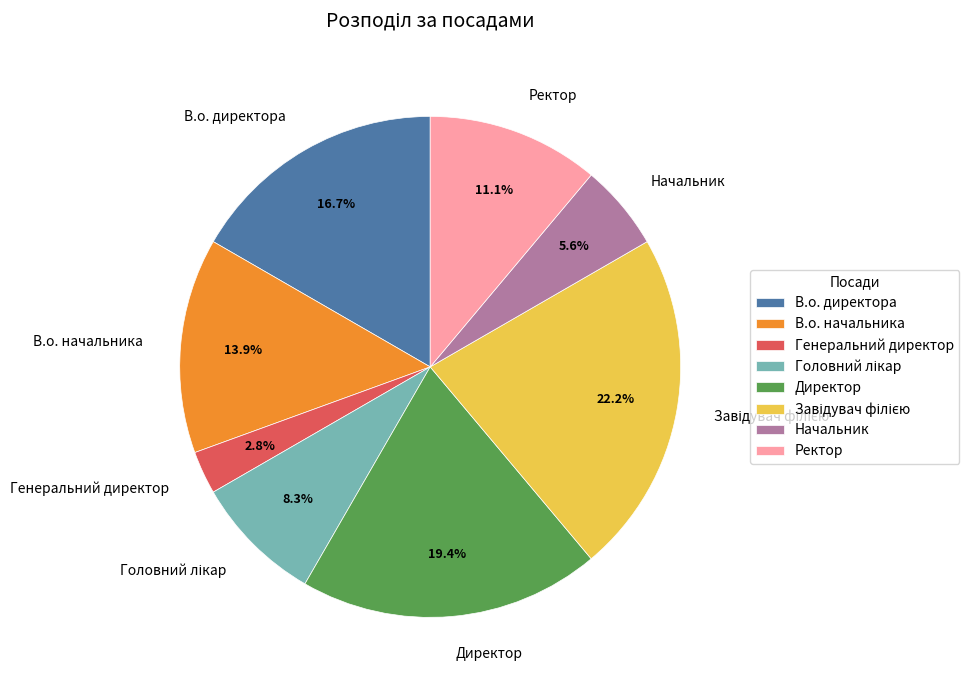

Count the number of slices in the pie.

8